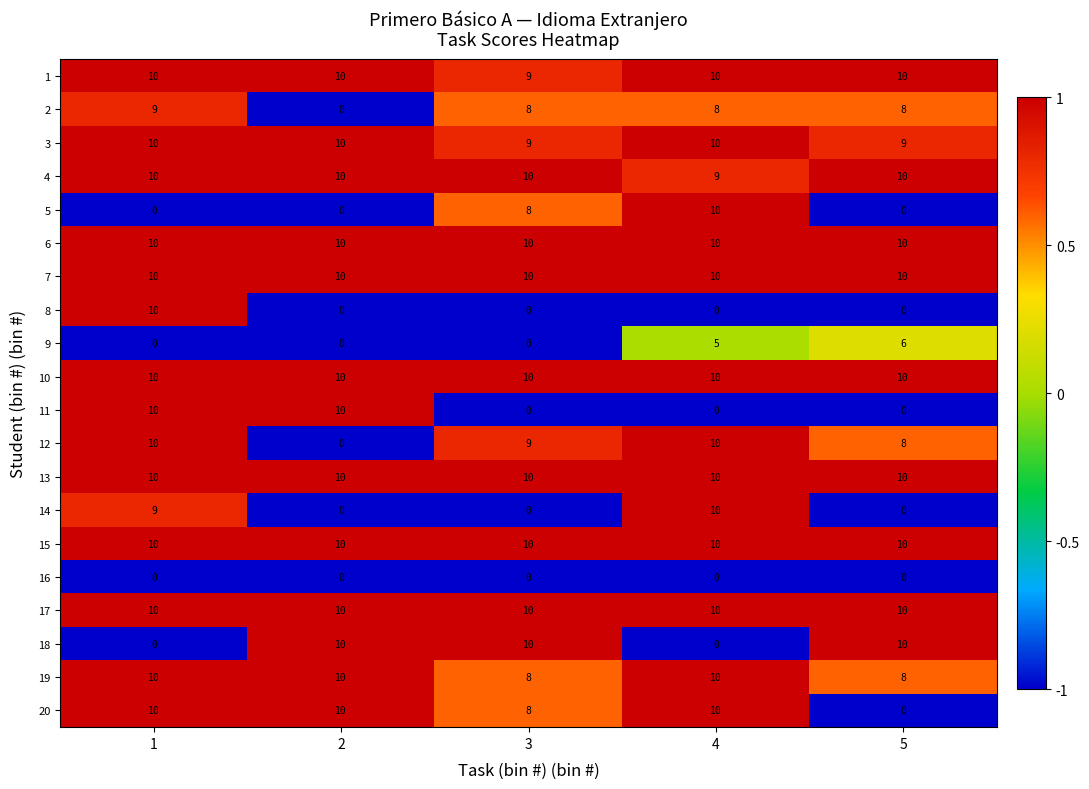

Is it true that 4 equals 16 at 5?

False